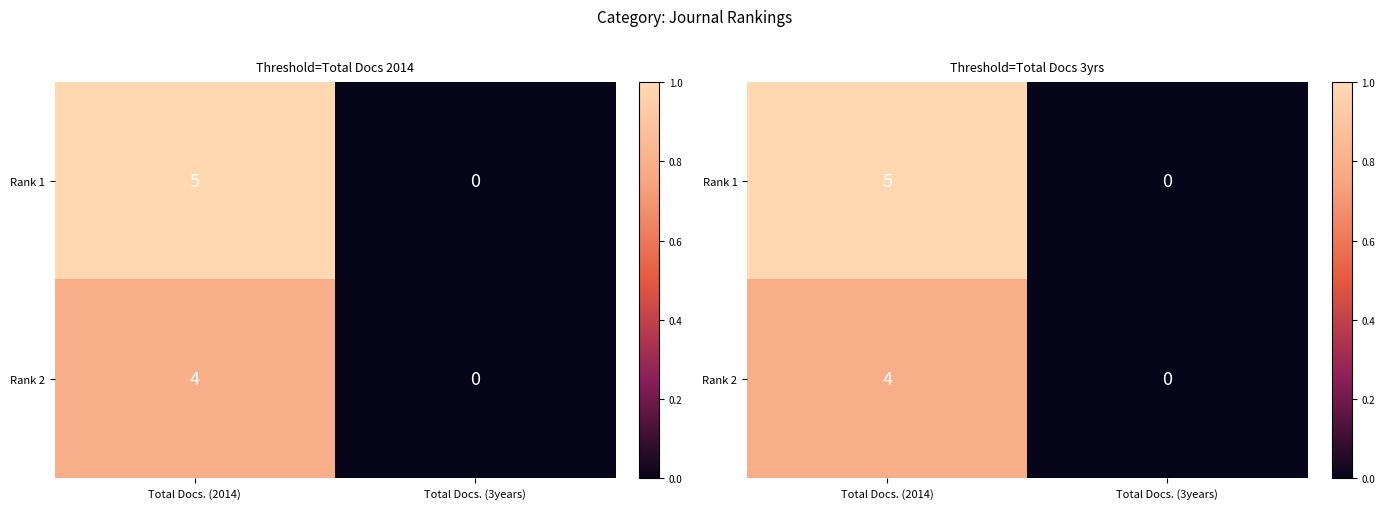

Rank the categories by Rank 1 value from lowest to highest.

Total Docs. (3years), Total Docs. (2014)